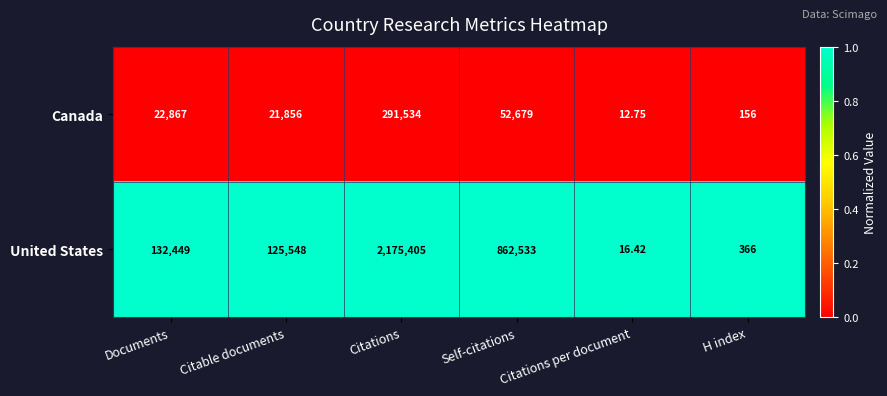

Where is Canada nearest to the value 145773?

Self-citations